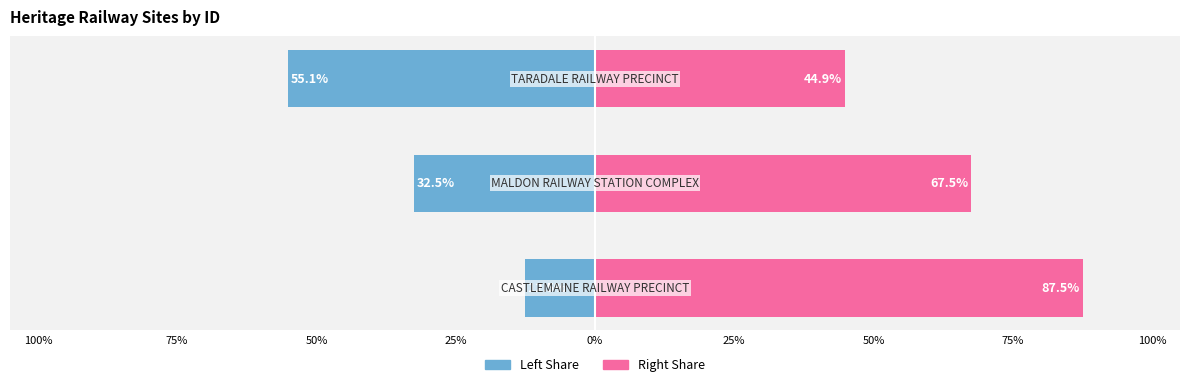

How many values in the ID (right proportion) series are below 67?

1